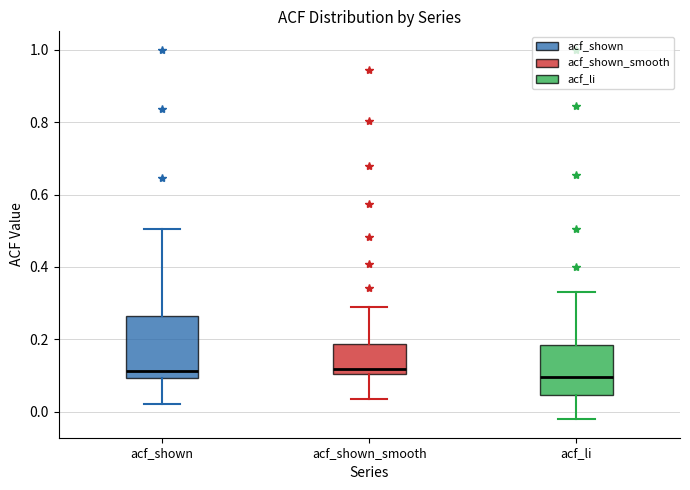

Where does the median line of the box for acf_shown sit on the y-axis? The values are not printed on the chart, so give them approximately, as read against the axis.

0.12